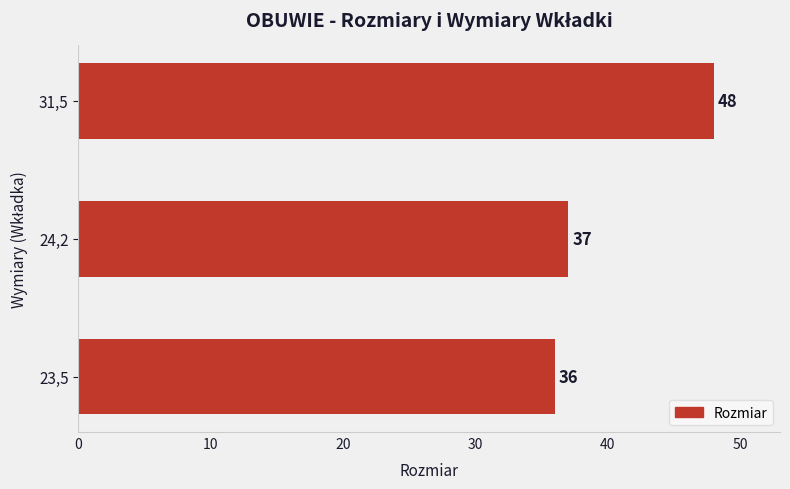

Approximately how many times larger is the value at 23,5 compared to 24,2?

1.0